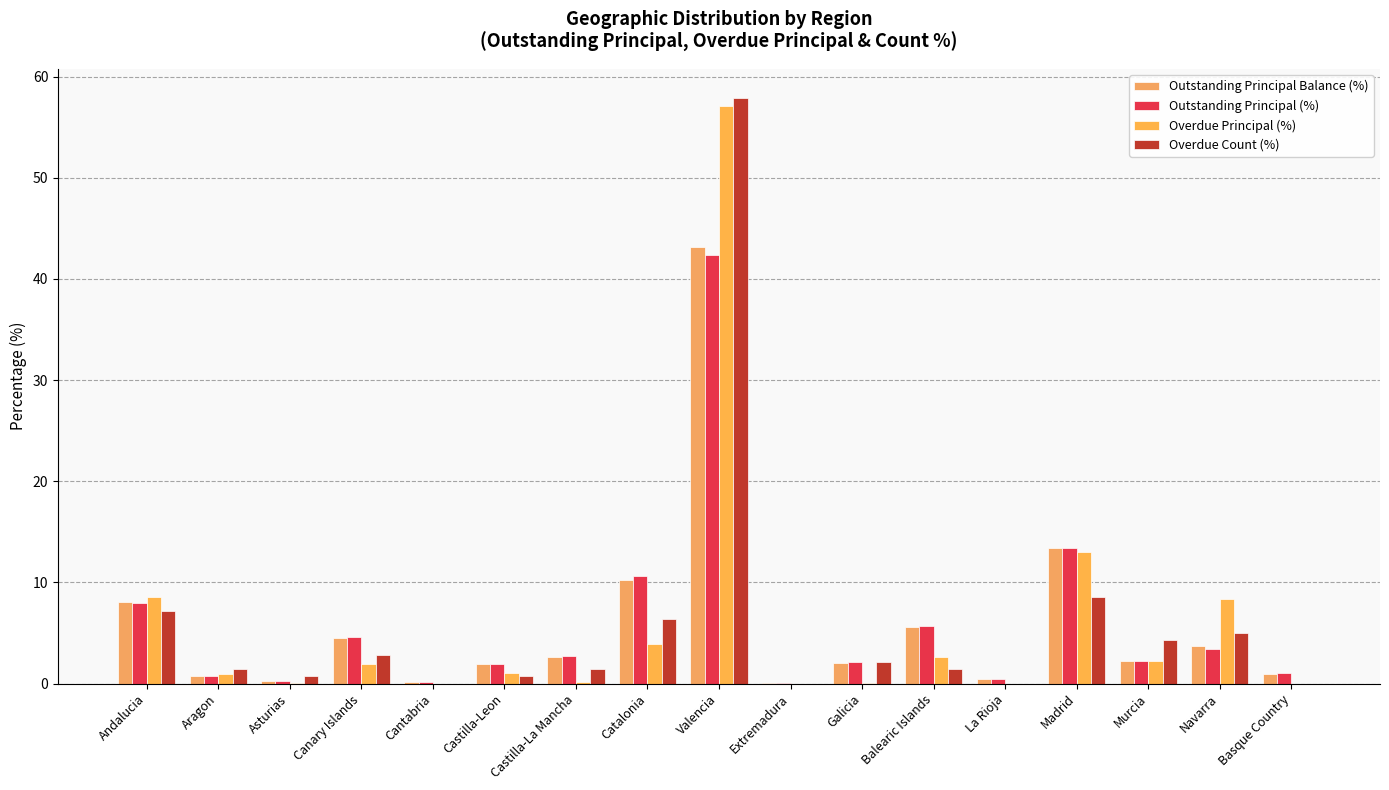

Reading right to left, transcribe all the data shown in this chart.

Outstanding Principal Balance (%): 1.0	3.7	2.3	13.4	0.4	5.5	2.0	0.1	43.1	10.3	2.6	1.9	0.2	4.5	0.2	0.8	8.0
Outstanding Principal (%): 1.0	3.4	2.3	13.4	0.5	5.7	2.1	0.1	42.3	10.6	2.7	2.0	0.2	4.6	0.2	0.8	8.0
Overdue Principal (%): 0.0	8.4	2.3	13.0	0.0	2.6	0.1	0.0	57.1	3.9	0.2	1.1	0.0	2.0	0.0	0.9	8.6
Overdue Count (%): 0.0	5.0	4.3	8.6	0.0	1.4	2.1	0.0	57.9	6.4	1.4	0.7	0.0	2.9	0.7	1.4	7.1